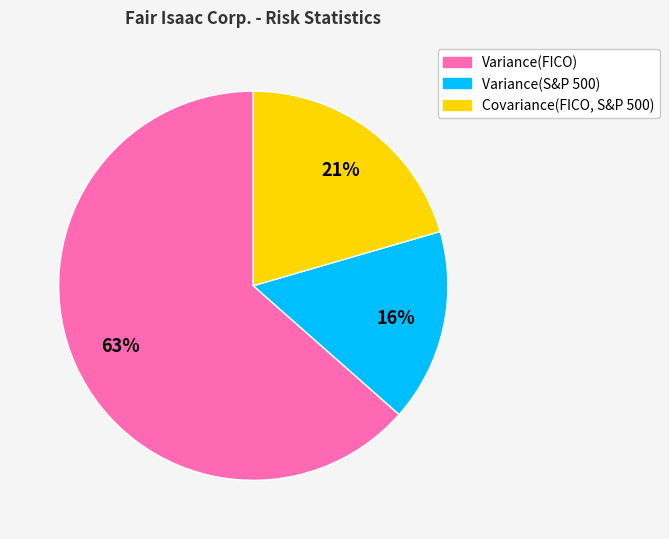

What is the largest slice in the pie chart?

Variance(FICO)